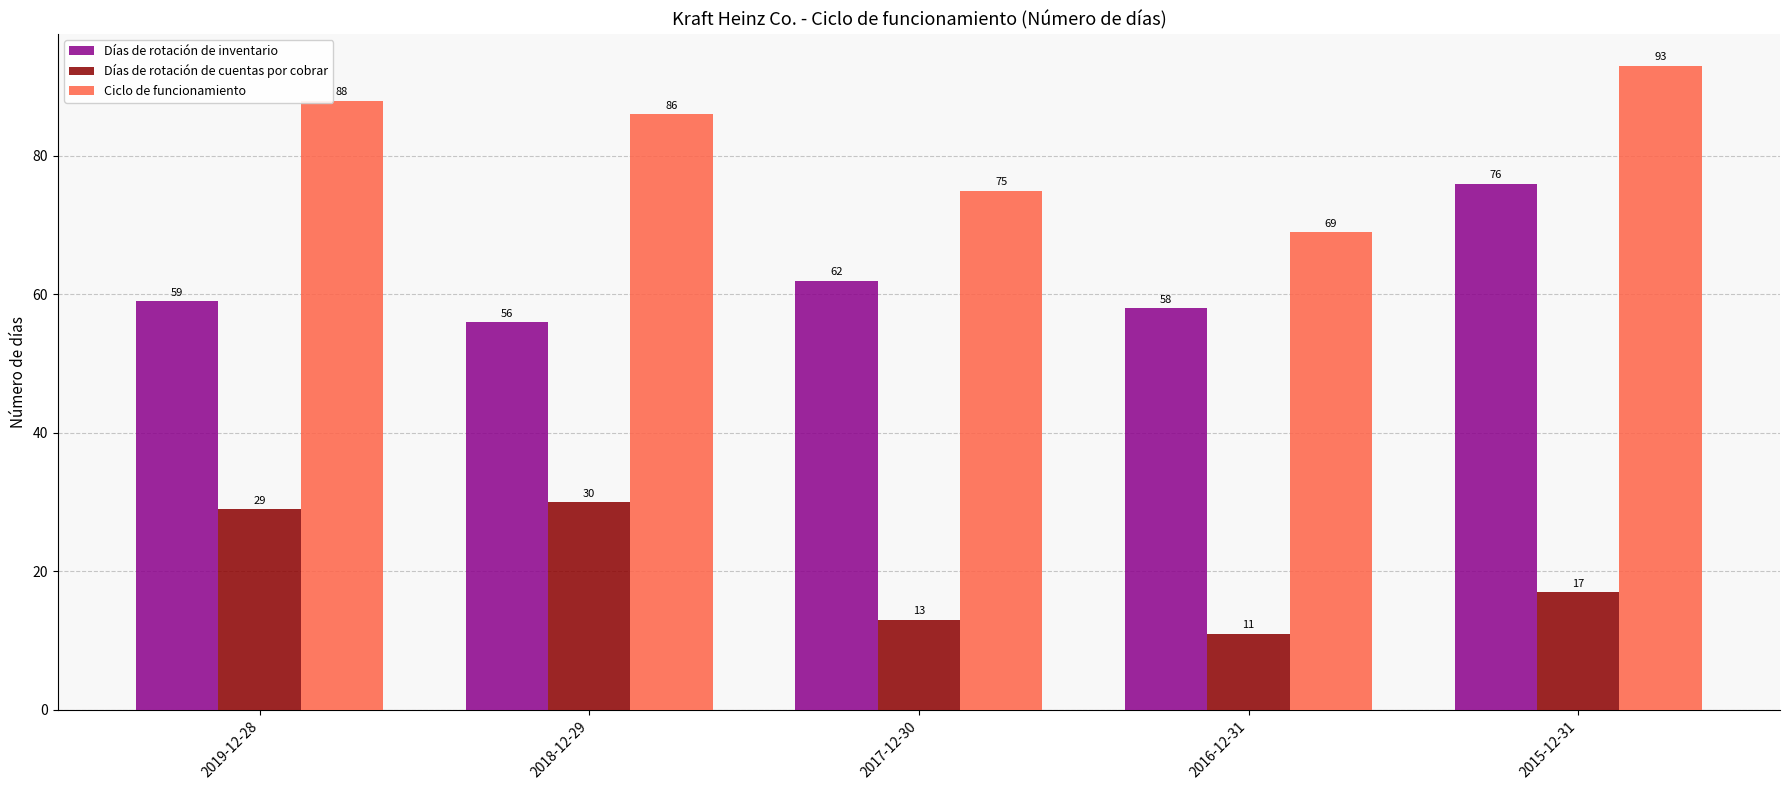

Is it true that Días de rotación de inventario equals 103 at 2019-12-28?

False